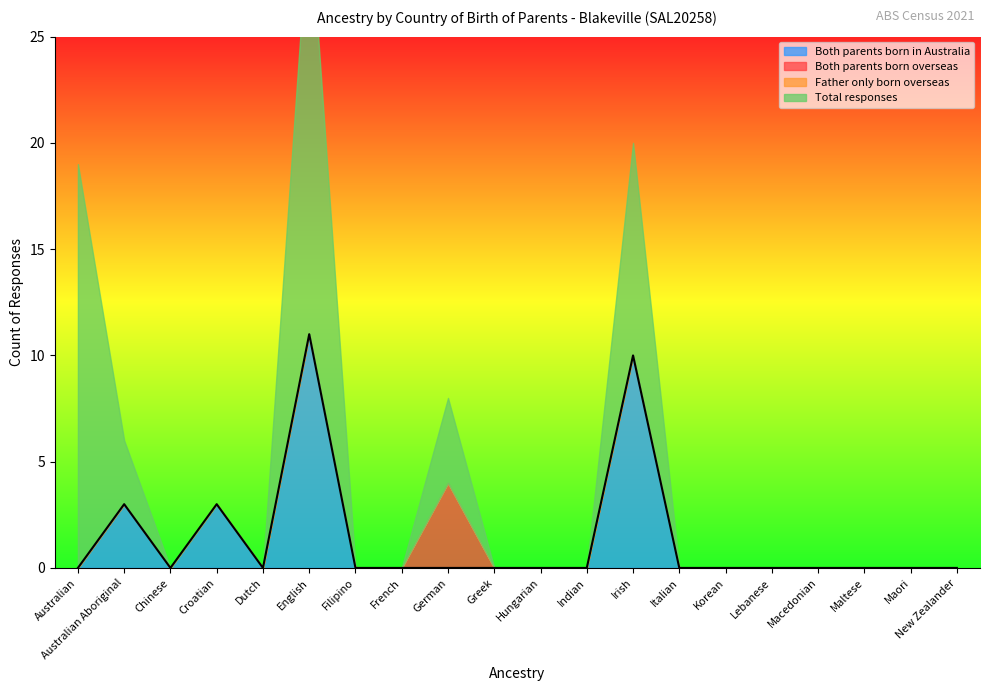

True or false: Father only born overseas and Total responses cross at least once.

False